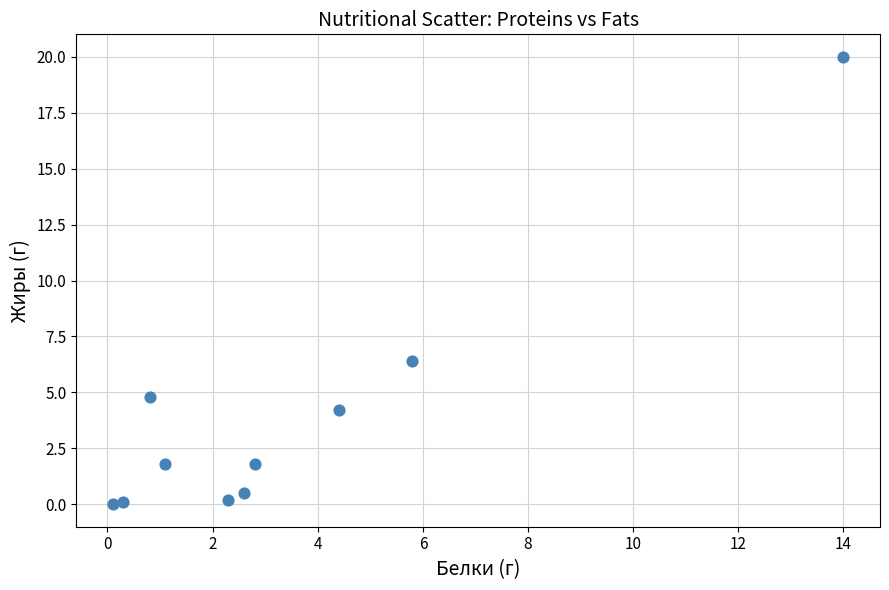

What Y value in the scatter plot is closest to 10?

6.4